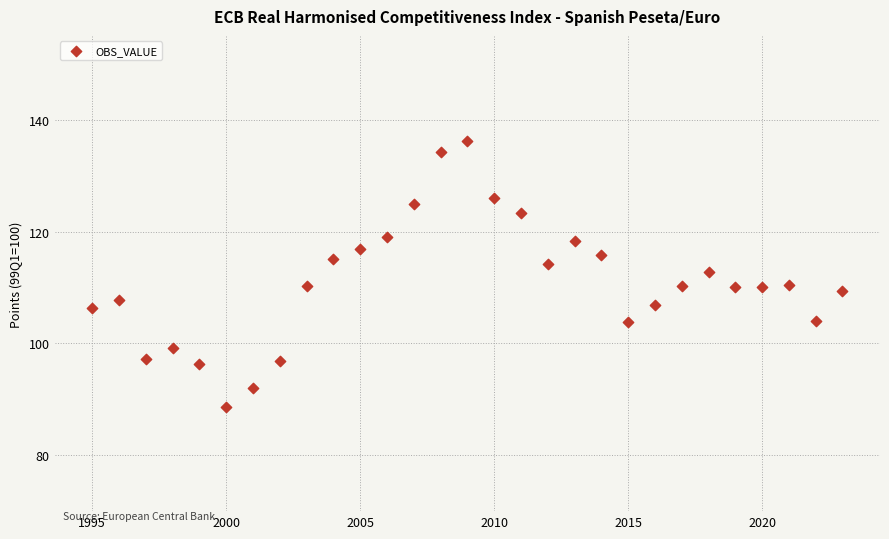

What is the range of X values (max minus min)?

28.0